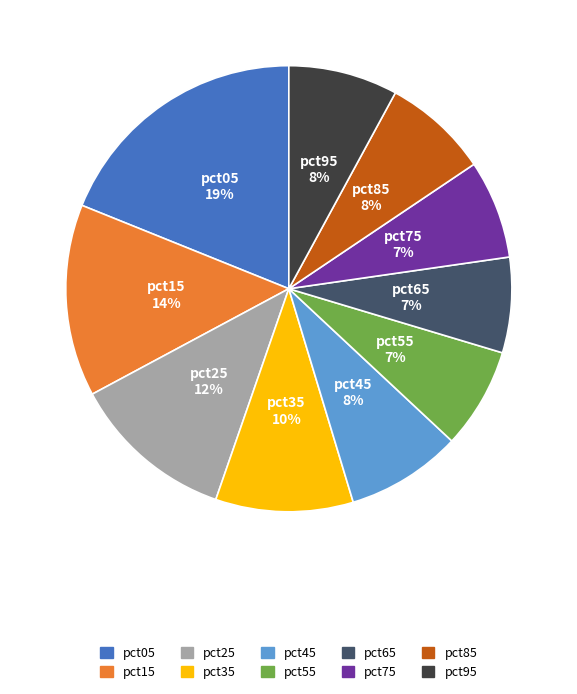

Does pct75 account for over 50% of the chart?

No